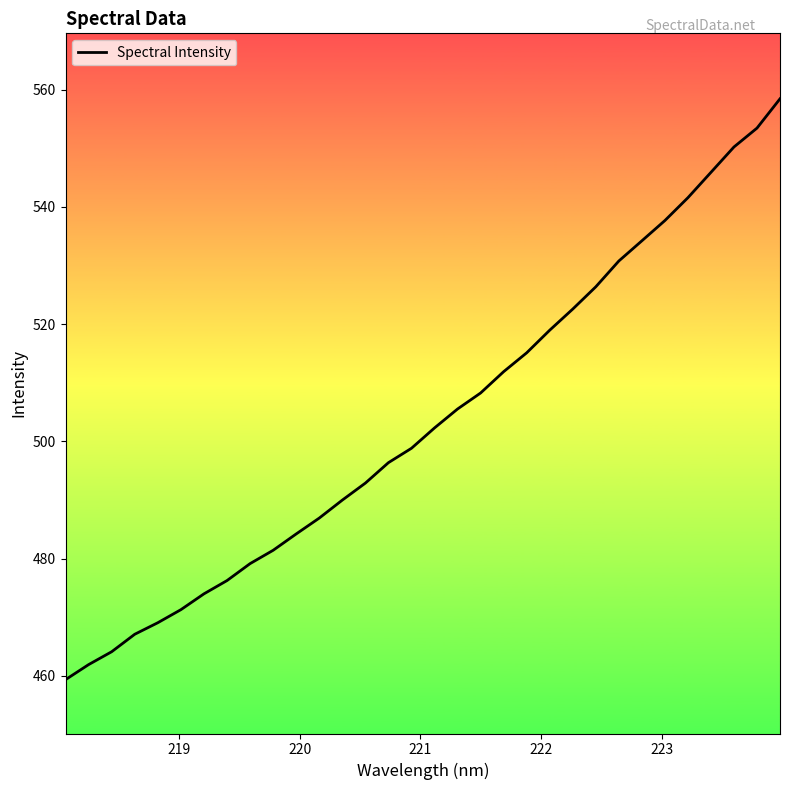

What is the difference between the second highest and second lowest values?

91.5